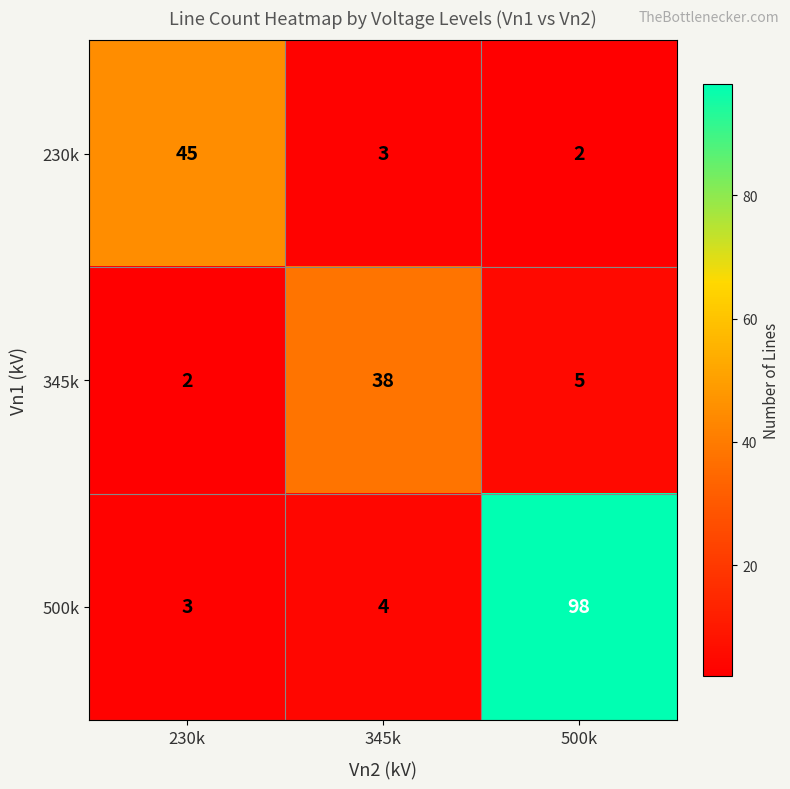

At which label is 230k closest to 23?

345k